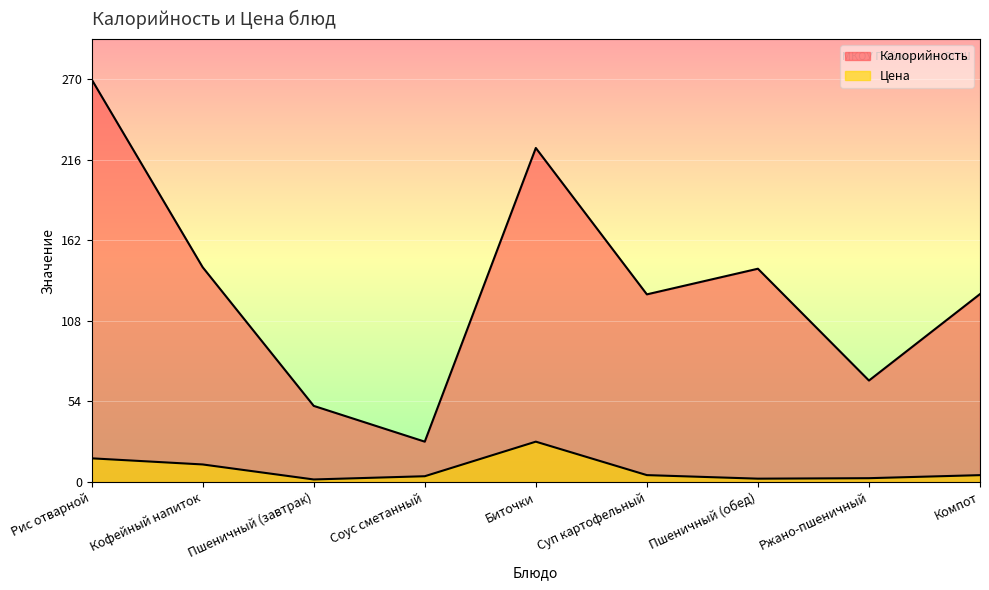

What is the value of the Калорийность point at the 6th from the left?

125.8